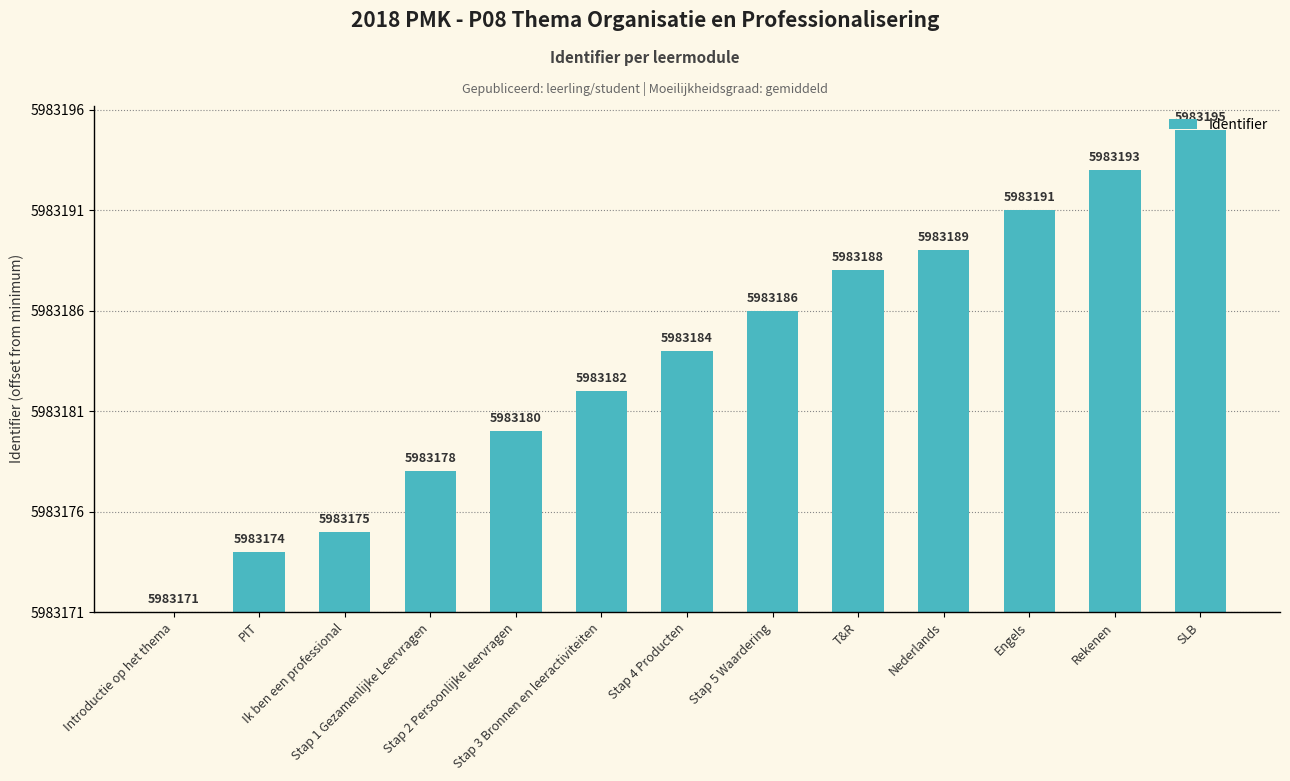

What is the label of the 5th bar from the left?

Stap 2 Persoonlijke leervragen